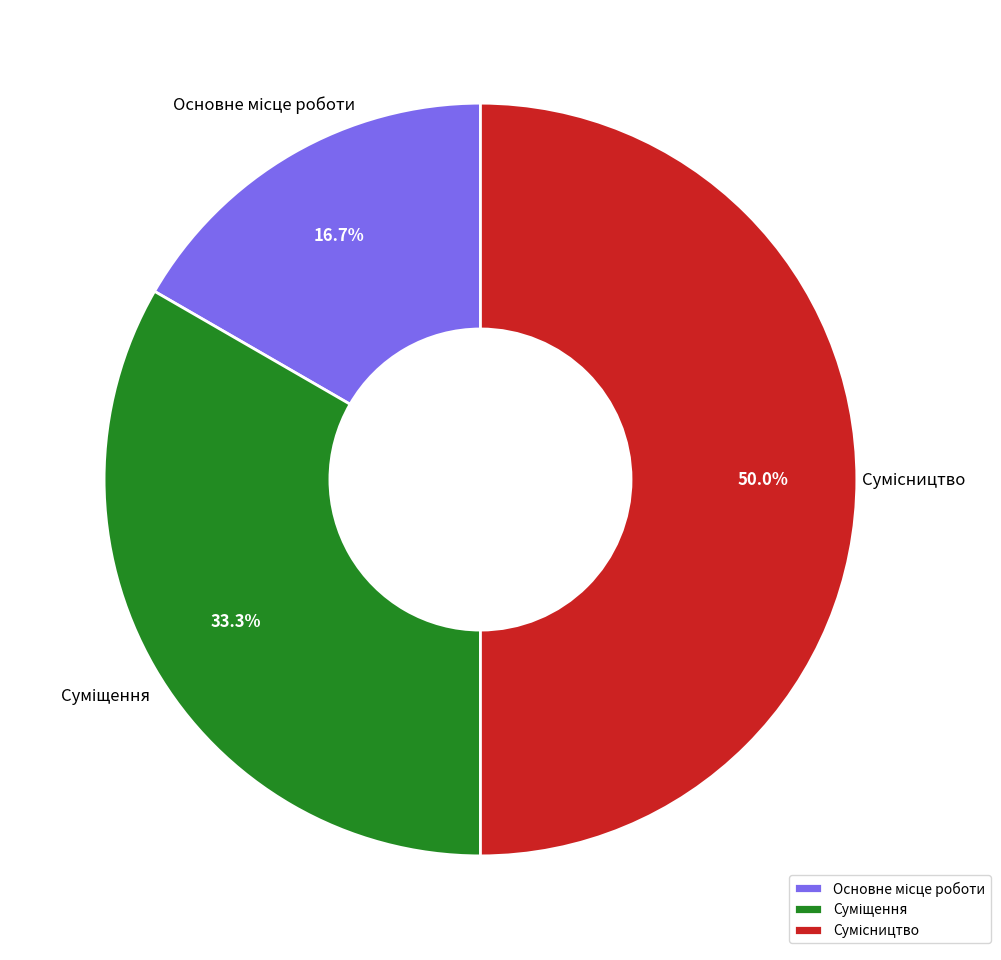

Rank the categories by value from highest to lowest.

Сумісництво, Суміщення, Основне місце роботи